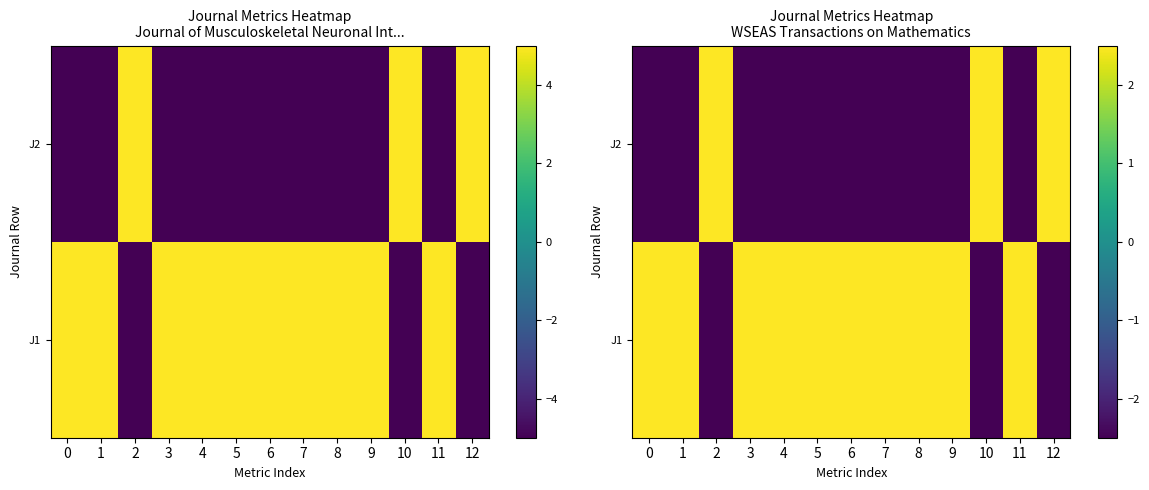

At which category does the chart reach its minimum across all series?

2